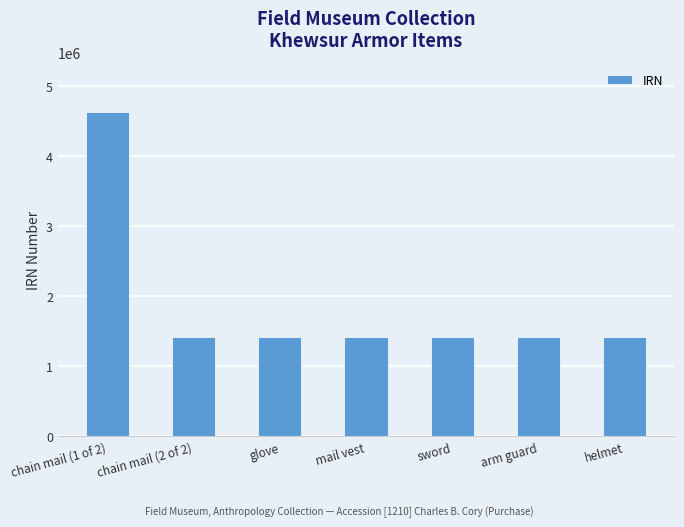

What is the value of the 2nd bar from the left?

1414470